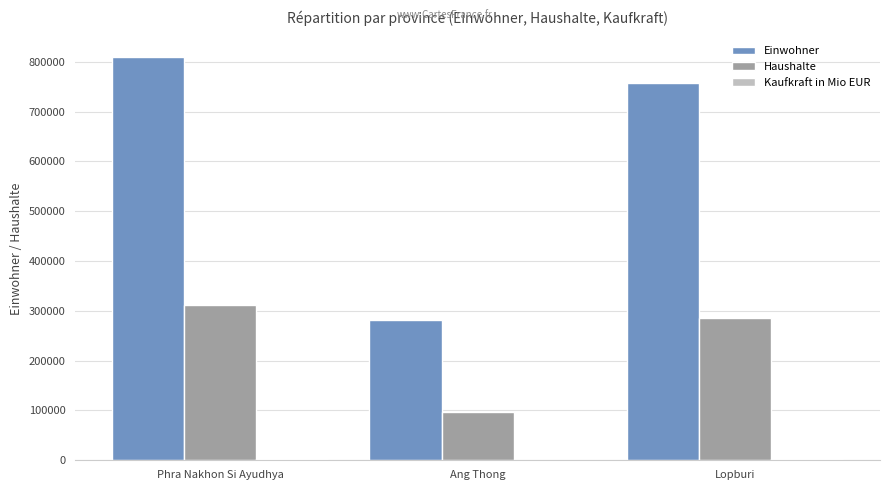

Is it true that Einwohner equals 757321.0 at Lopburi?

True